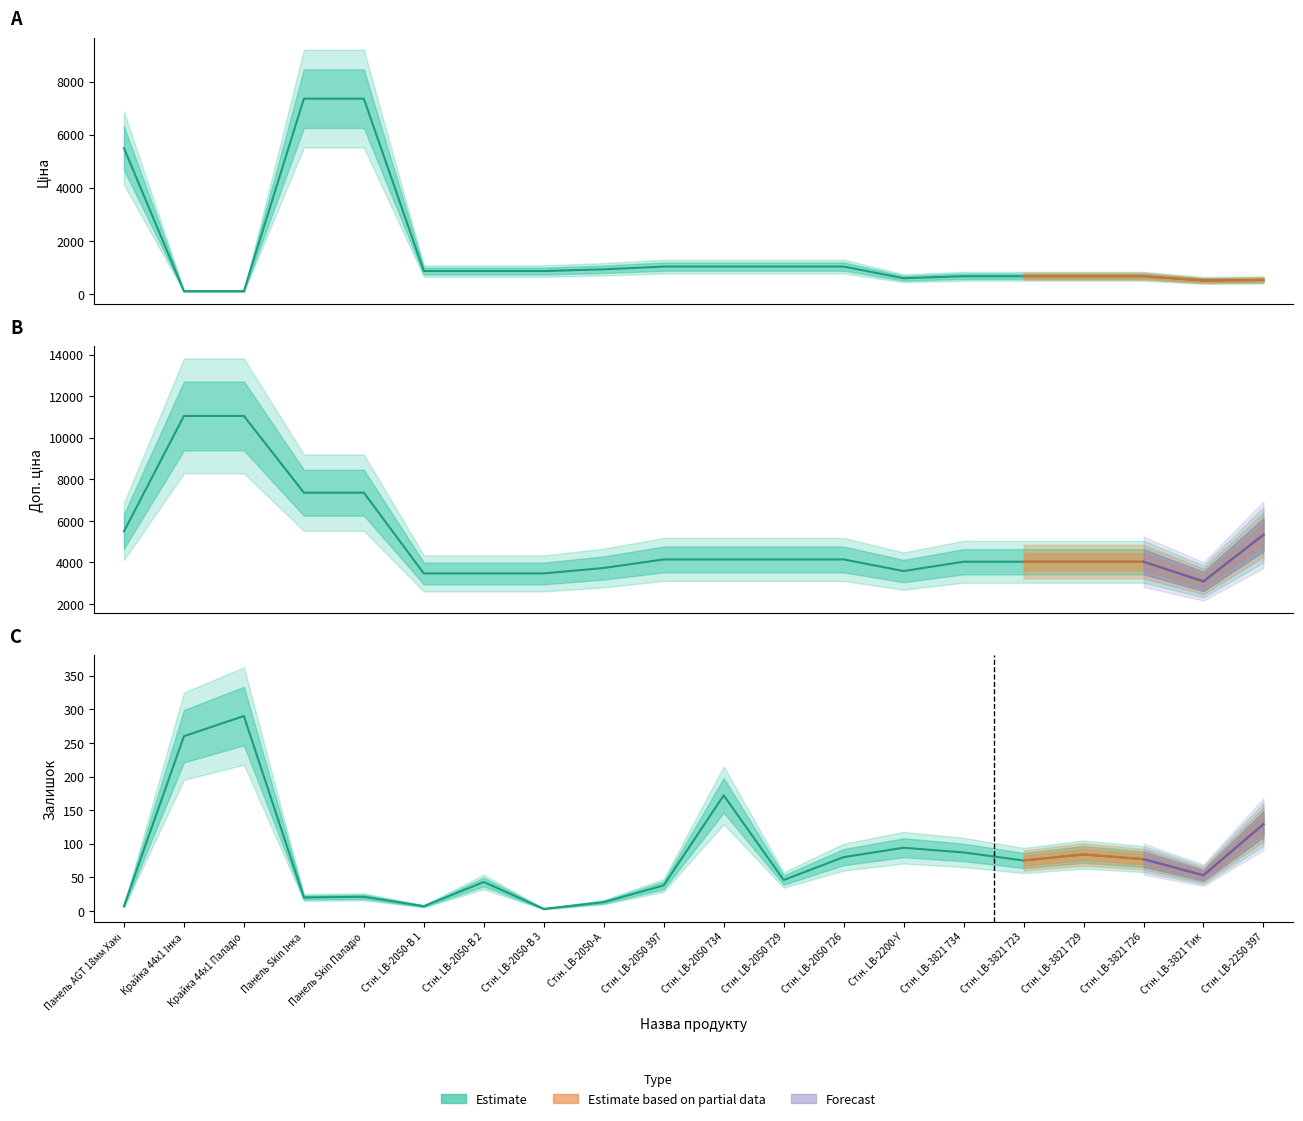

In Доп. ціна, how many points are lower than both neighbors (excluding endpoints)?

2